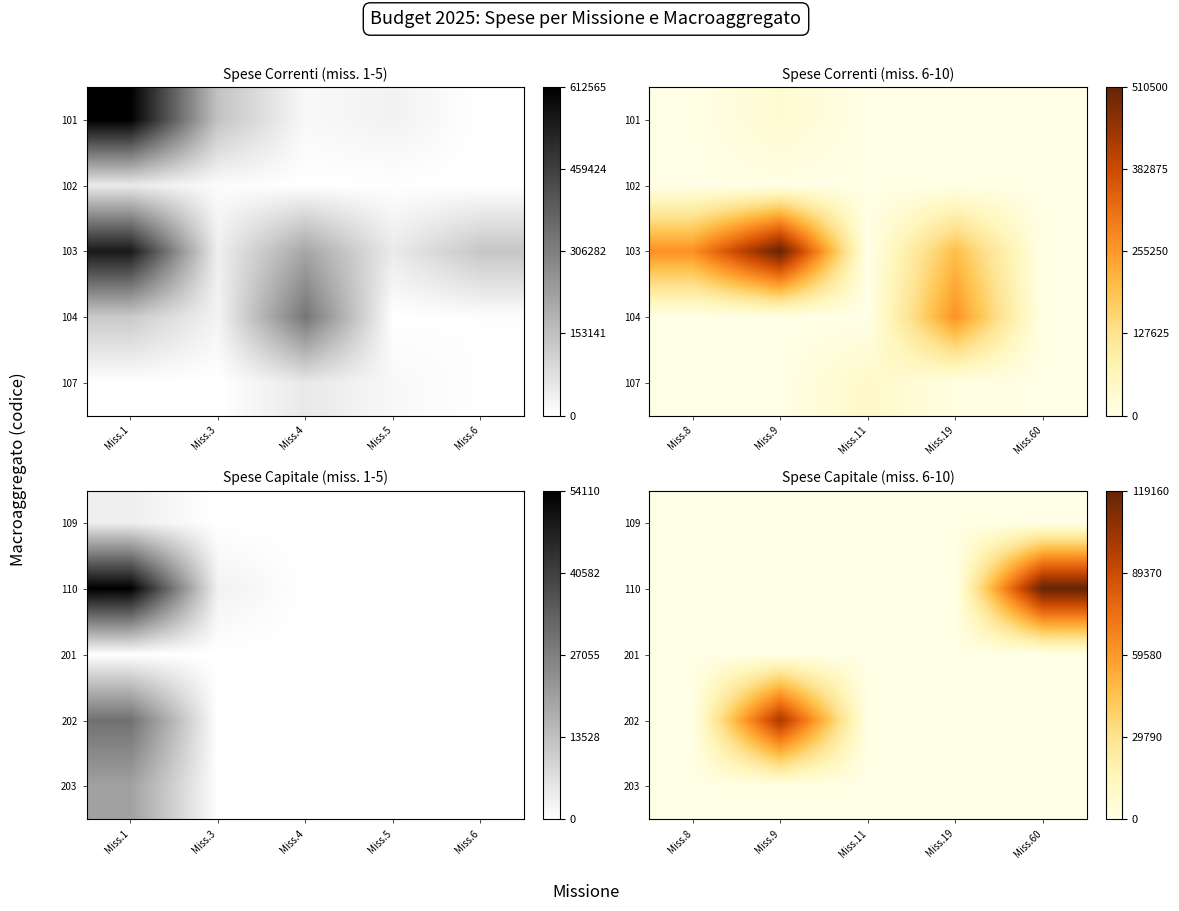

Is it true that 109 equals 0.0 at Miss.60?

True